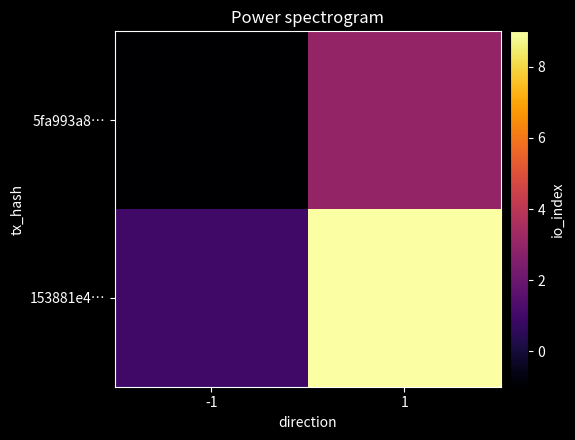

Rank the series by their maximum value, from highest to lowest.

153881e4…, 5fa993a8…